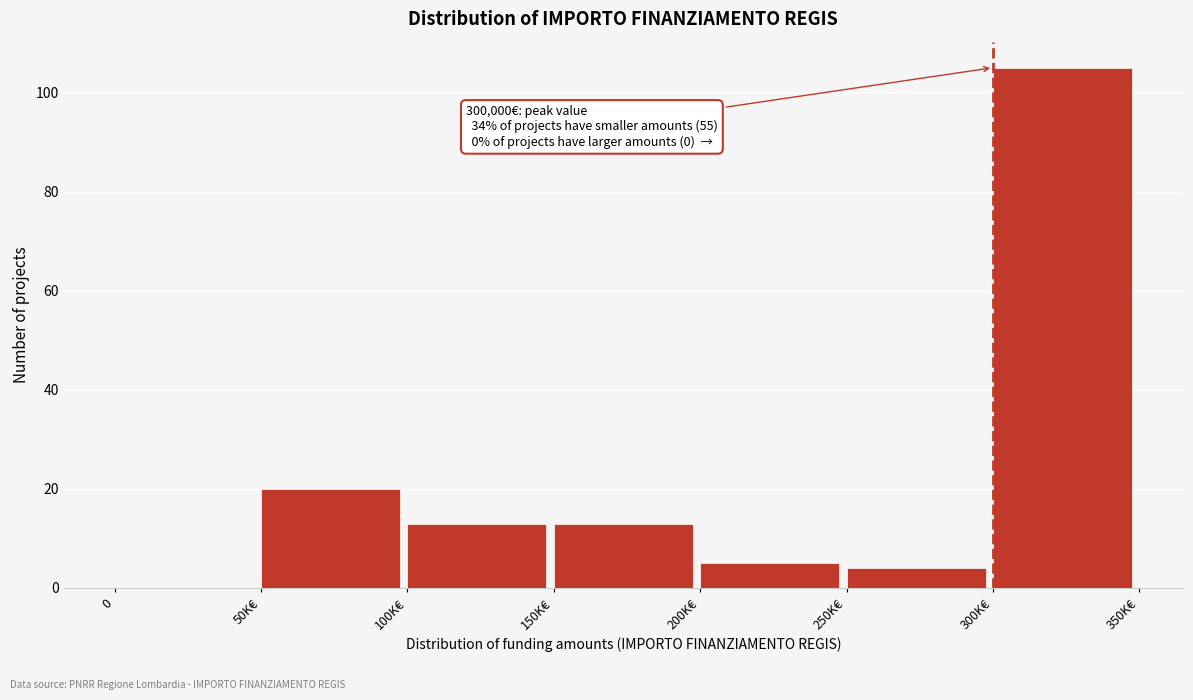

Reading left to right, transcribe all the data shown in this chart.

0=0	50K€=20	100K€=13	150K€=13	200K€=5	250K€=4	300K€=105